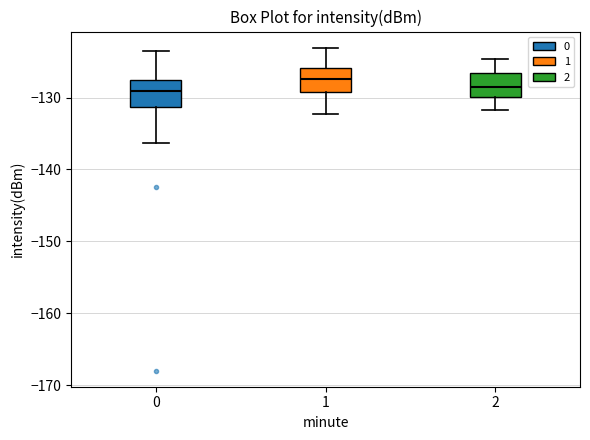

Reading left to right, transcribe this box plot: for each box, give where its median line is, the range the box spans, and where its two whiskers end, as read against the y-axis. The values are not printed on the chart, so give them approximately, as read against the axis.

0: median -129, box -131 to -128, whiskers -136 to -124
1: median -127, box -129 to -126, whiskers -132 to -123
2: median -129, box -130 to -127, whiskers -132 to -125